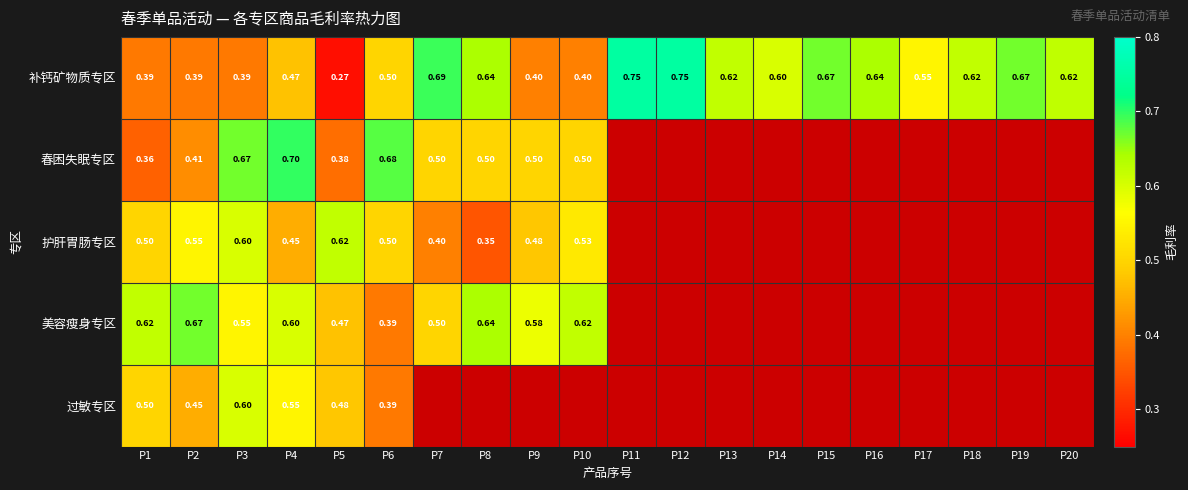

True or false: 美容瘦身专区 has a value of 0.7 at P2.

True